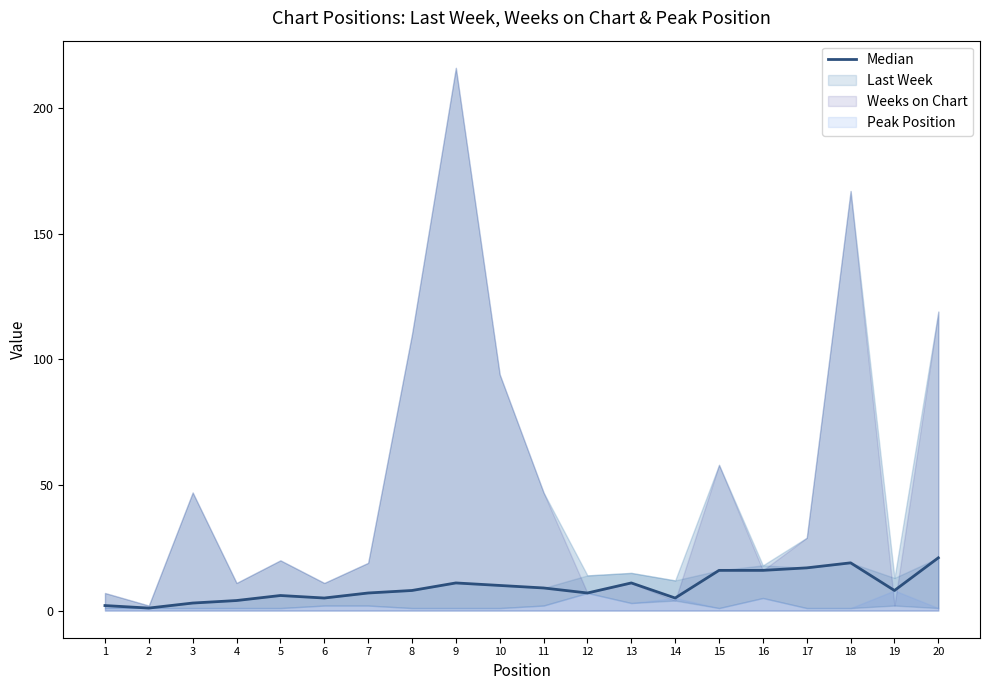

Does the chart display data point markers on the line(s)?

No